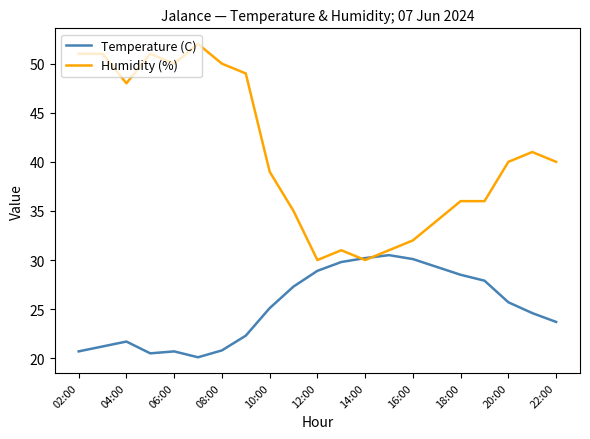

Which series has the largest total across all categories?

Humidity (%)